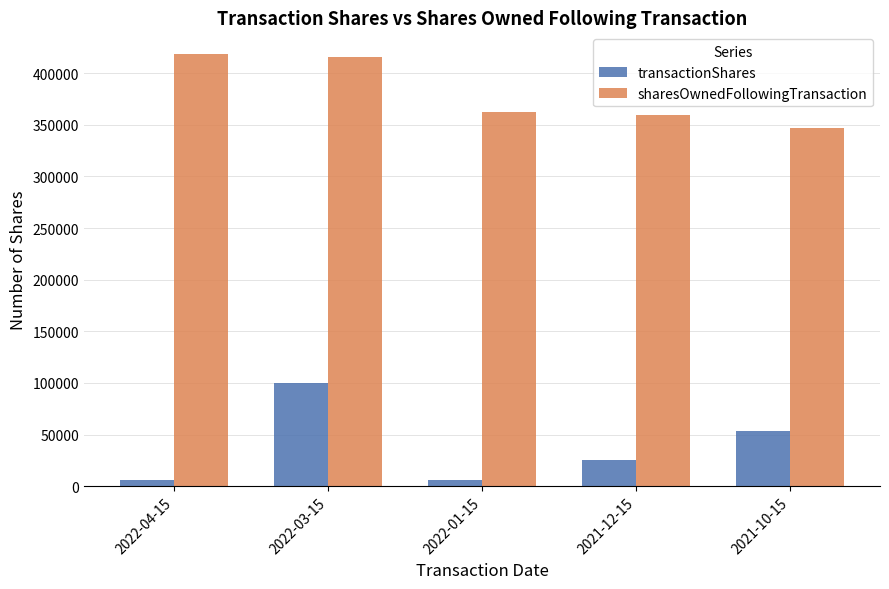

At which label does sharesOwnedFollowingTransaction reach its minimum?

2021-10-15